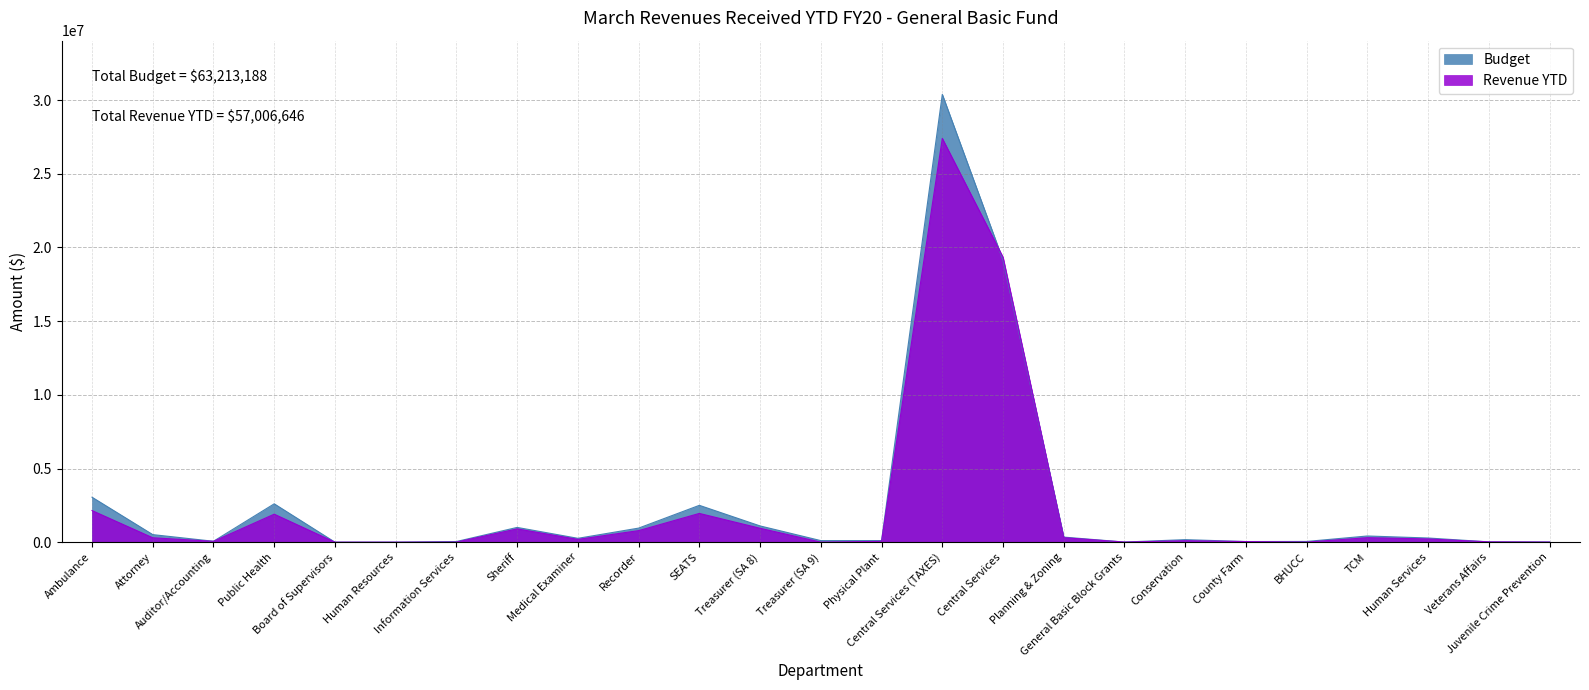

The value of Budget at Planning & Zoning is 222577. True or false?

False